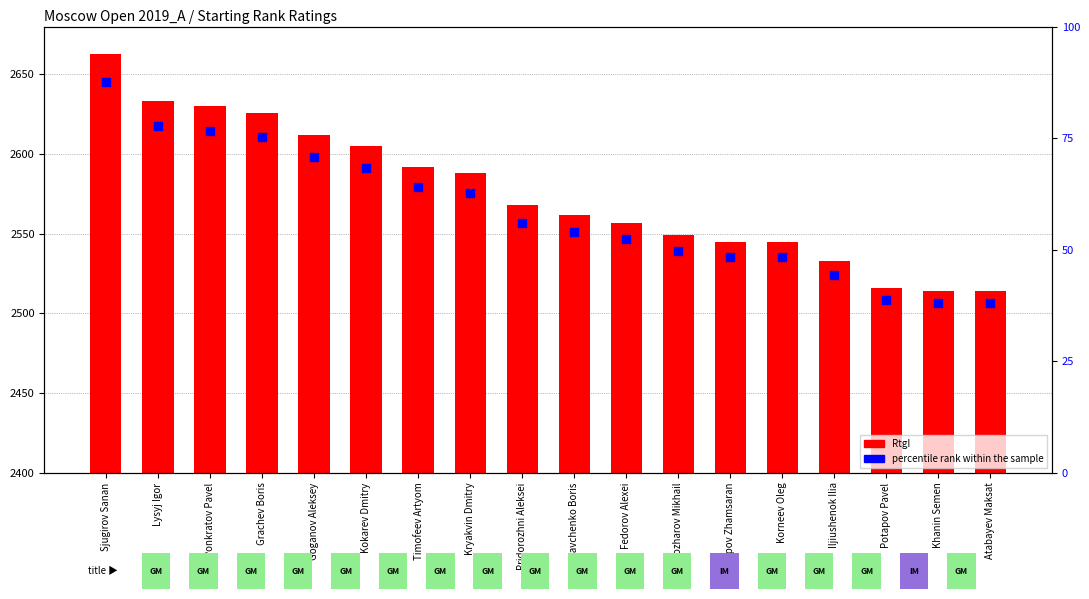

What is the change in value from Savchenko Boris to Atabayev Maksat?

-16.0